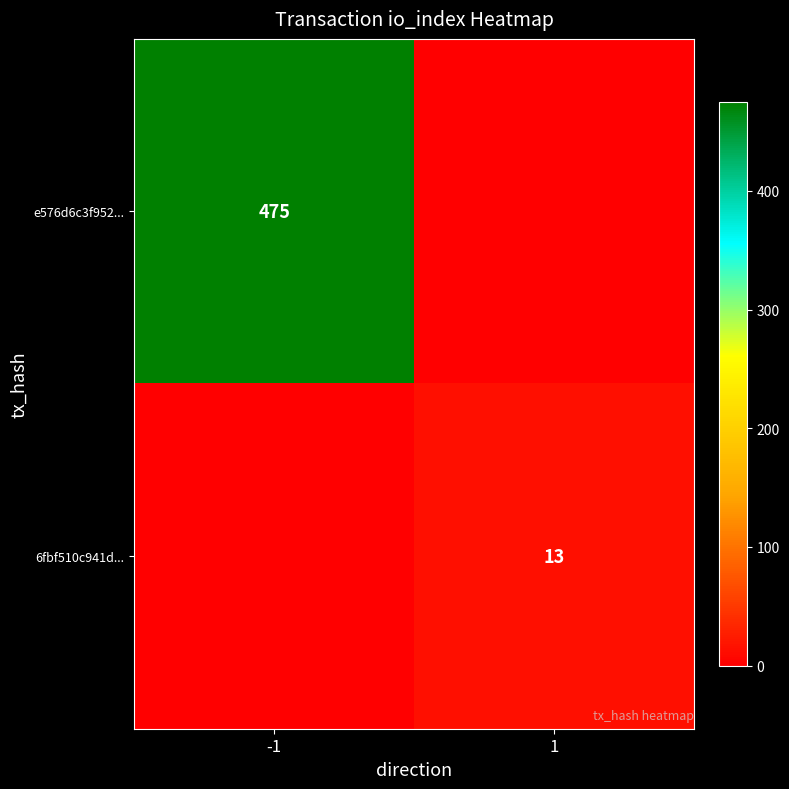

How many distinct data groups are displayed?

2